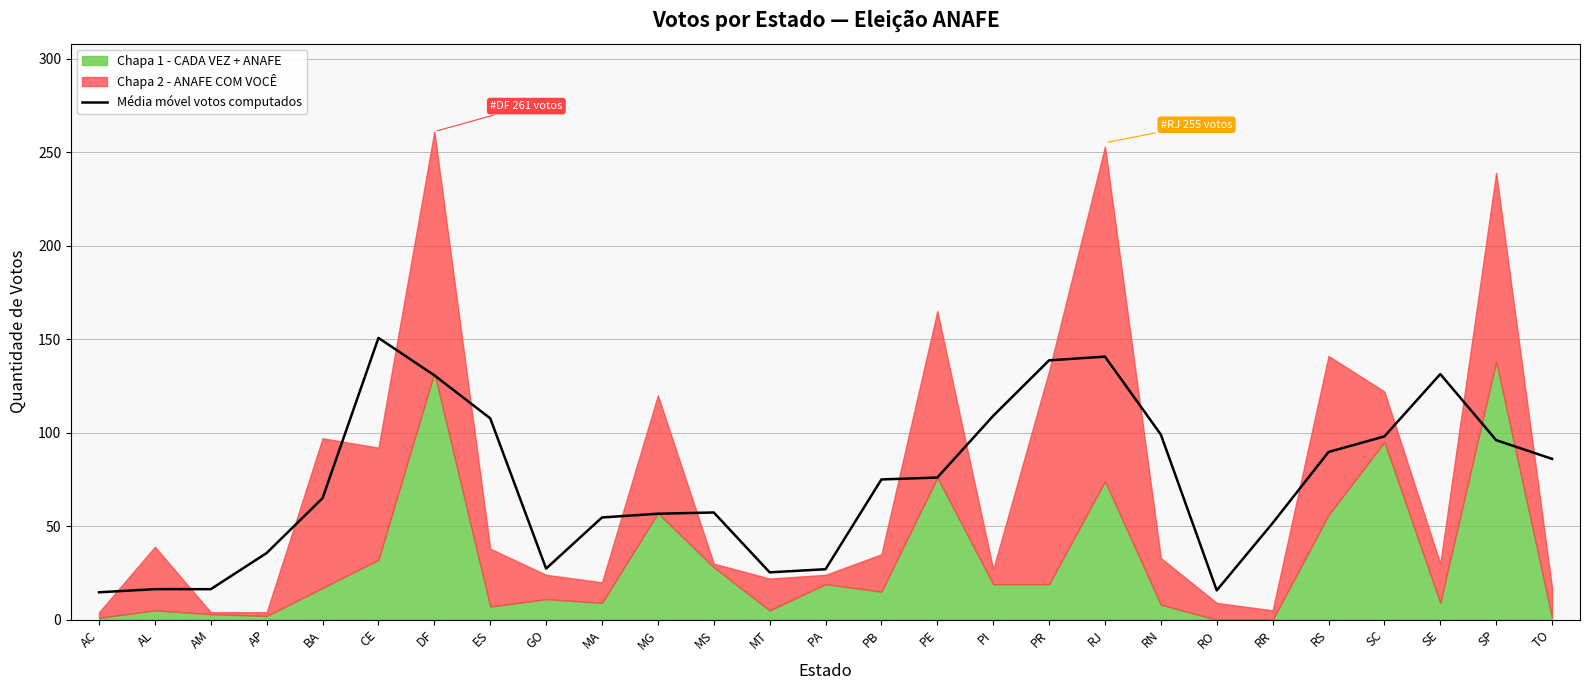

What is the label of the 17th point from the right?

MG